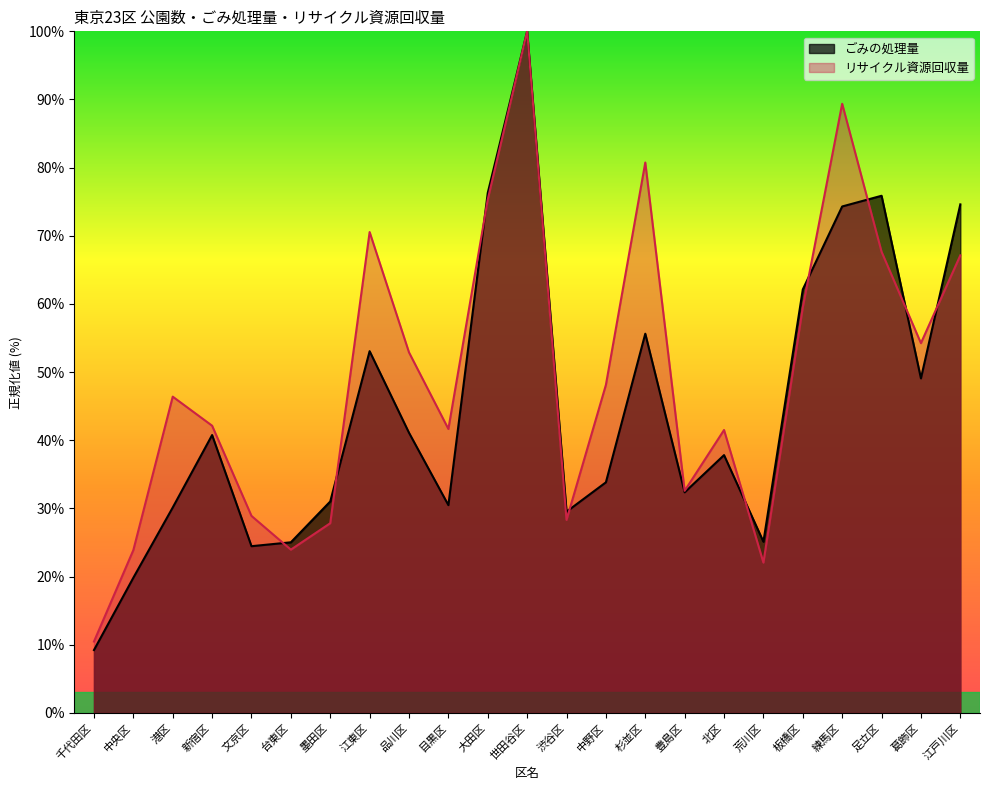

Between 練馬区 and 葛飾区, which series saw the biggest shift?

リサイクル資源回収量